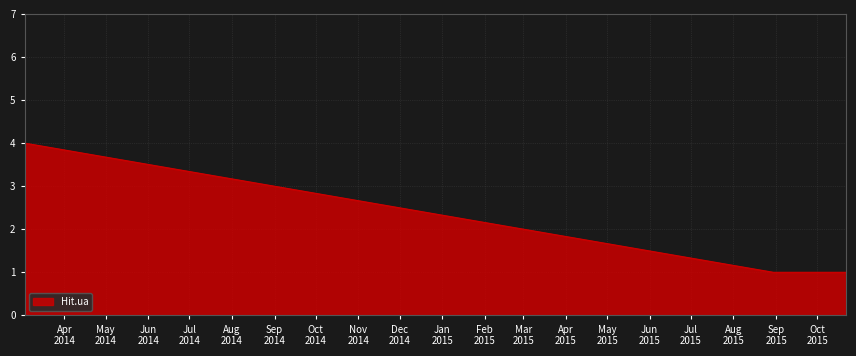

What is the difference between the maximum and minimum values?

3